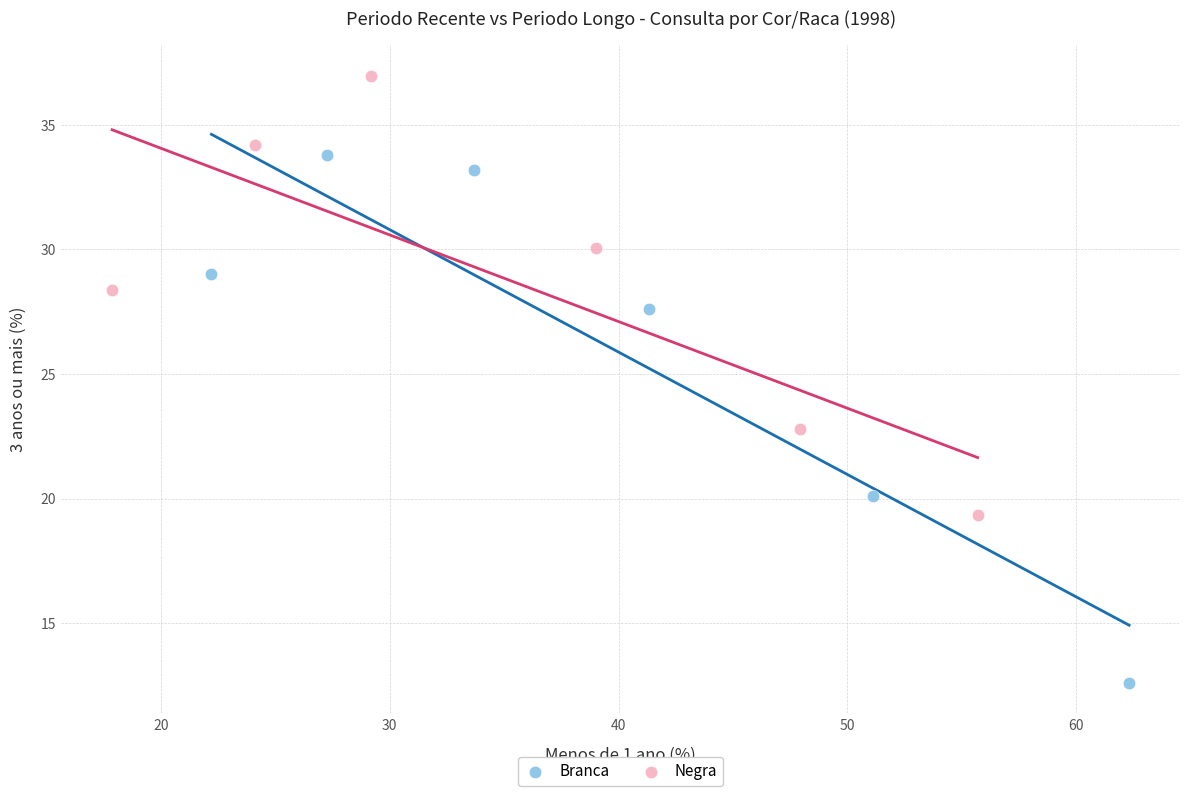

Which series reaches the maximum Y coordinate?

Negra